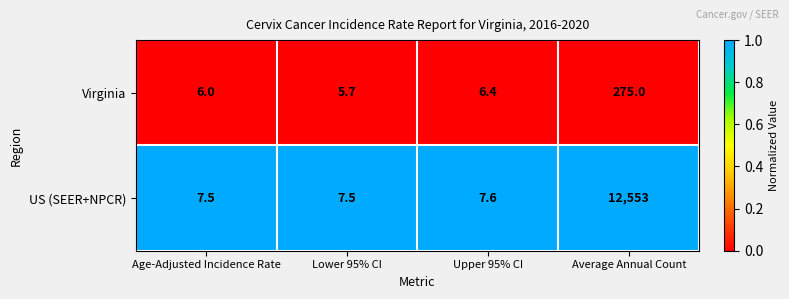

Rank the series by their average value, from highest to lowest.

US (SEER+NPCR), Virginia